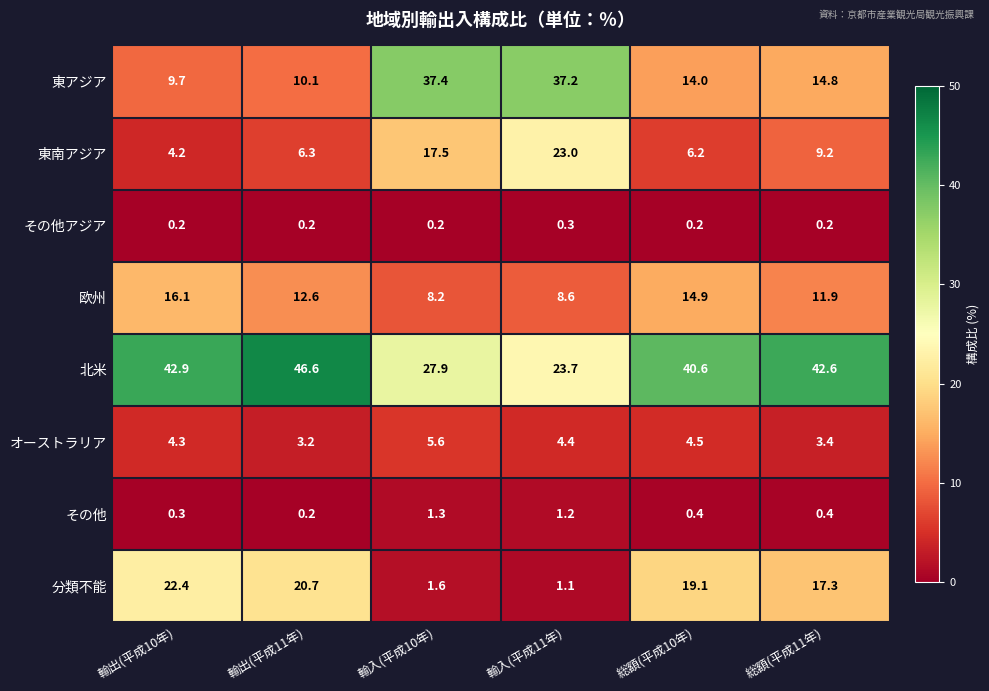

Which category has the highest value across all series?

輸出(平成11年)